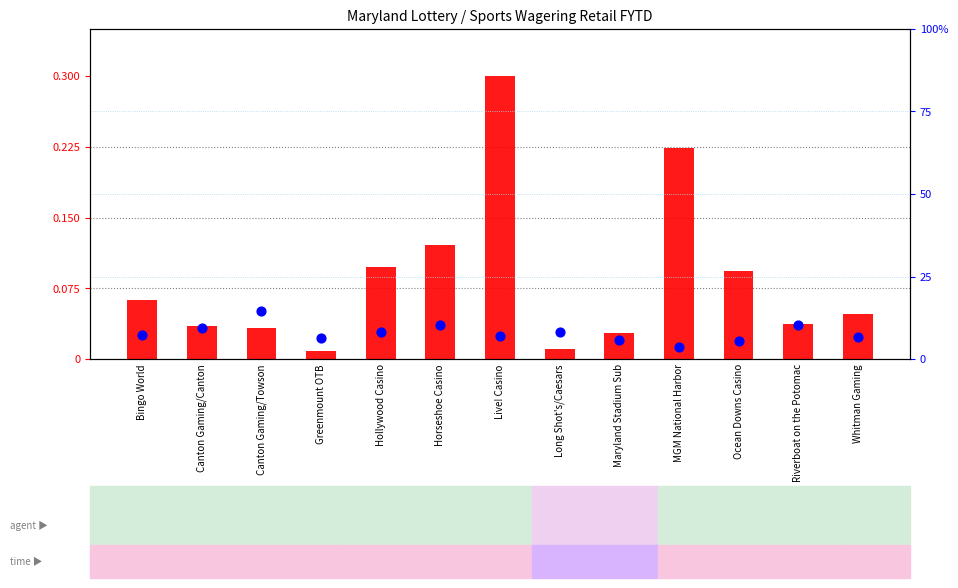

What are all the series names shown in the legend?

log10 ratio (Taxable Win scaled), percentile rank within the sample